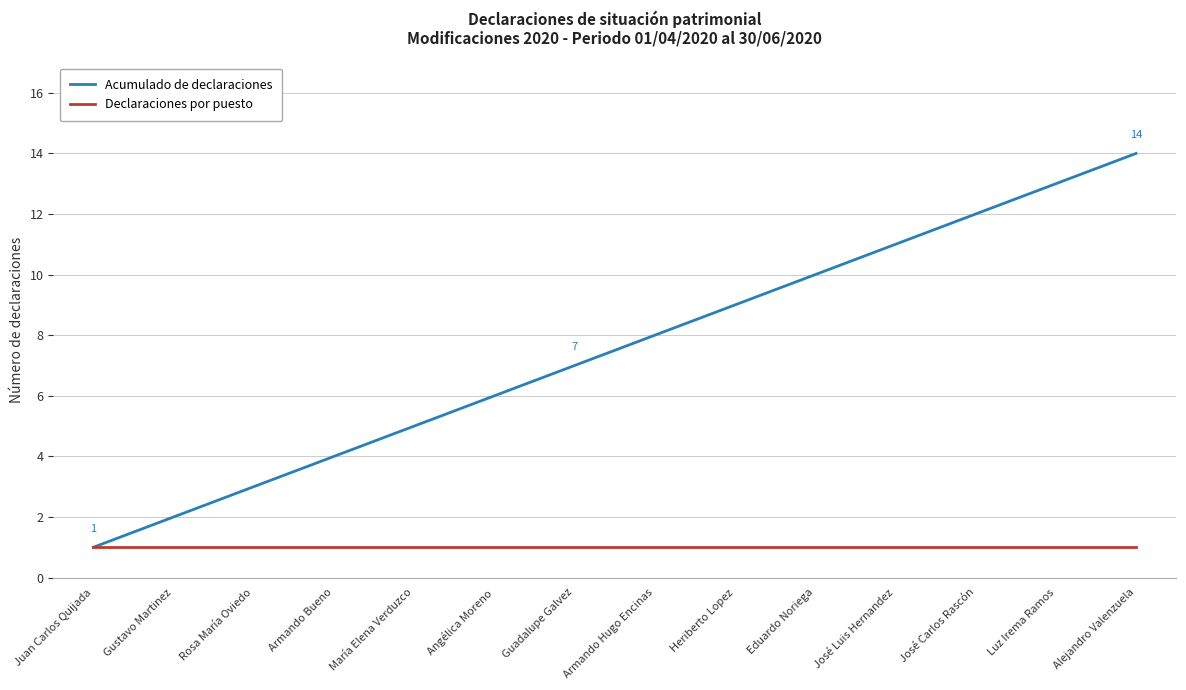

Reading left to right, transcribe all the data shown in this chart.

Acumulado de declaraciones: Juan Carlos Quijada=1	Gustavo Martinez=2	Rosa María Oviedo=3	Armando Bueno=4	María Elena Verduzco=5	Angélica Moreno=6	Guadalupe Galvez=7	Armando Hugo Encinas=8	Heriberto Lopez=9	Eduardo Noriega=10	José Luis Hernandez=11	José Carlos Rascón=12	Luz Irema Ramos=13	Alejandro Valenzuela=14
Declaraciones por puesto: Juan Carlos Quijada=1	Gustavo Martinez=1	Rosa María Oviedo=1	Armando Bueno=1	María Elena Verduzco=1	Angélica Moreno=1	Guadalupe Galvez=1	Armando Hugo Encinas=1	Heriberto Lopez=1	Eduardo Noriega=1	José Luis Hernandez=1	José Carlos Rascón=1	Luz Irema Ramos=1	Alejandro Valenzuela=1